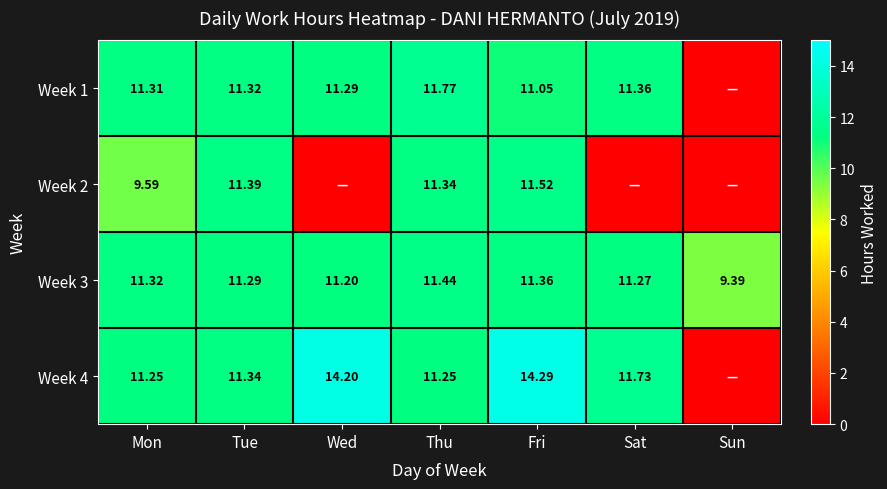

Is the value of Week 3 at Fri greater than the value of Week 4 at Wed?

No